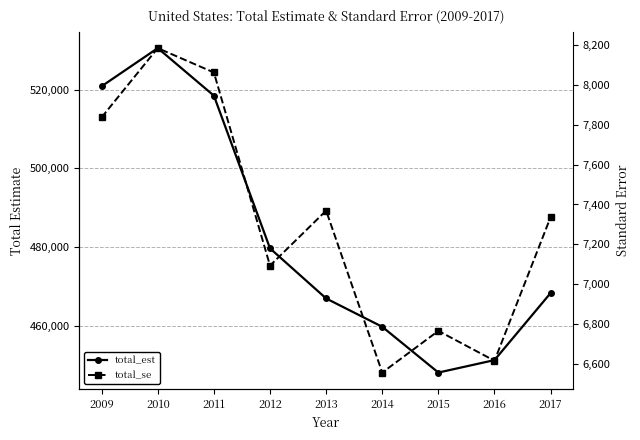

What is the difference between the maximum and second lowest values in the total_est series?

79226.0